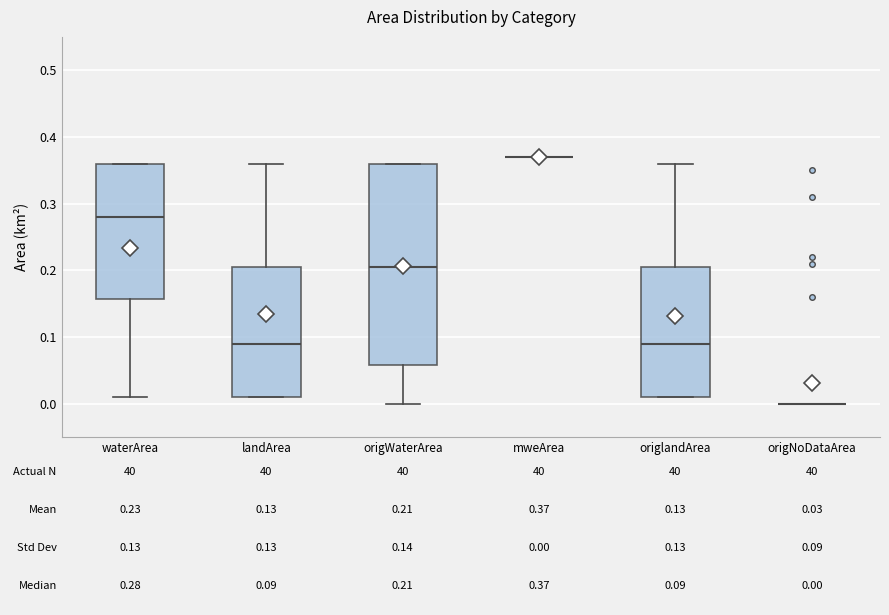

Which box is the tallest, from its lower edge to its upper edge?

origWaterArea